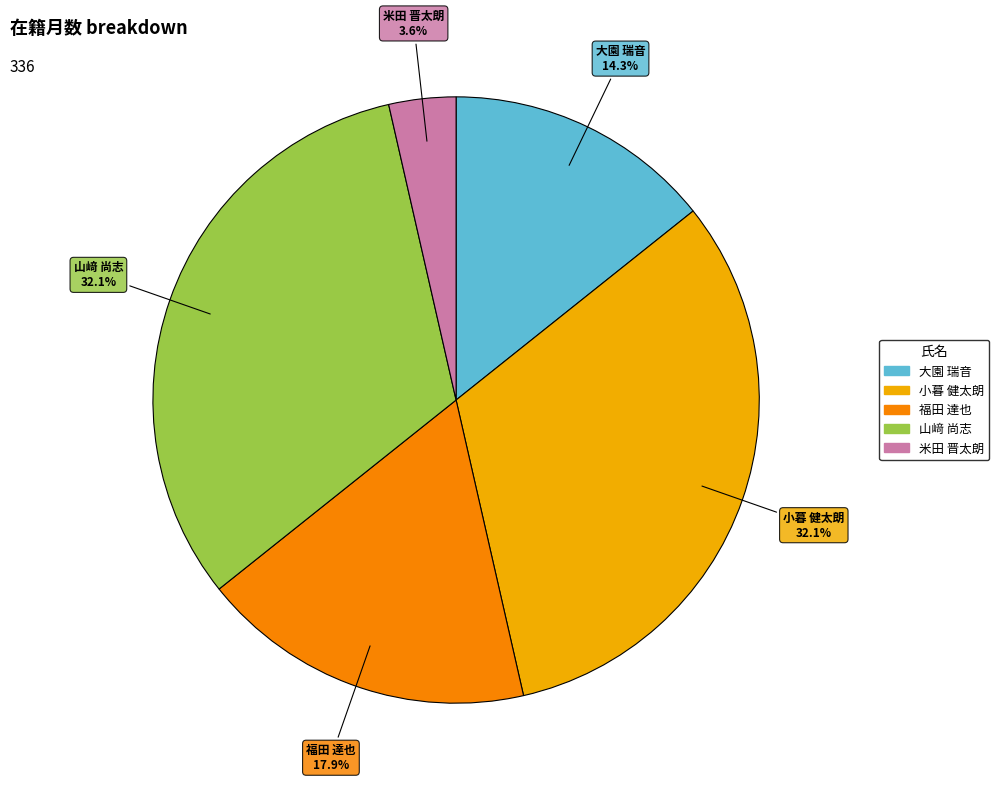

Is there a majority slice in this chart?

No